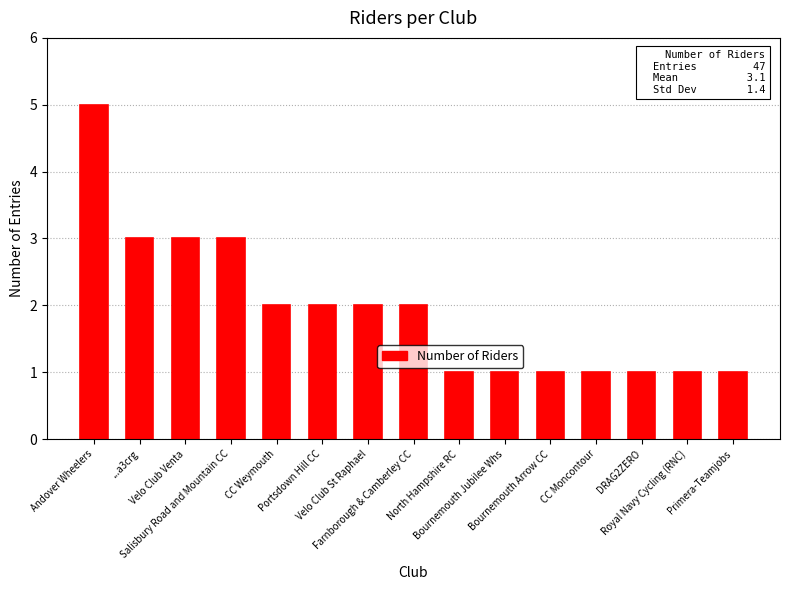

Reading left to right, what are all the values shown in this chart?

Andover Wheelers=5	...a3crg=3	Velo Club Venta=3	Salisbury Road and Mountain CC=3	CC Weymouth=2	Portsdown Hill CC=2	Velo Club St Raphael=2	Farnborough & Camberley CC=2	North Hampshire RC=1	Bournemouth Jubilee Whs=1	Bournemouth Arrow CC=1	CC Moncontour=1	DRAG2ZERO=1	Royal Navy Cycling (RNC)=1	Primera-Teamjobs=1